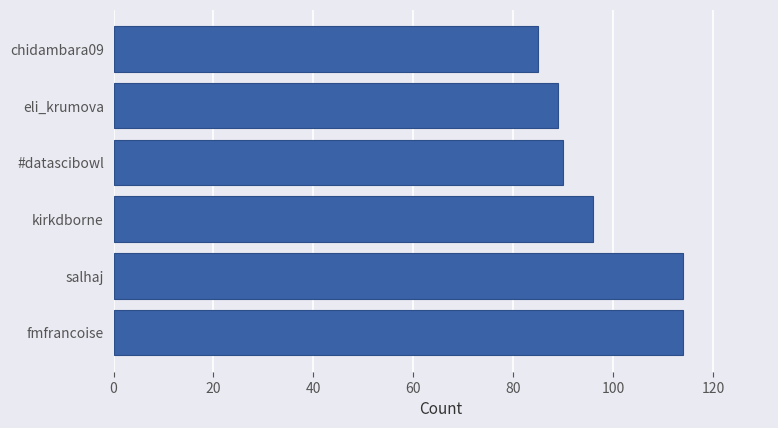

Reading bottom to top, extract all data points from this chart.

114	114	96	90	89	85